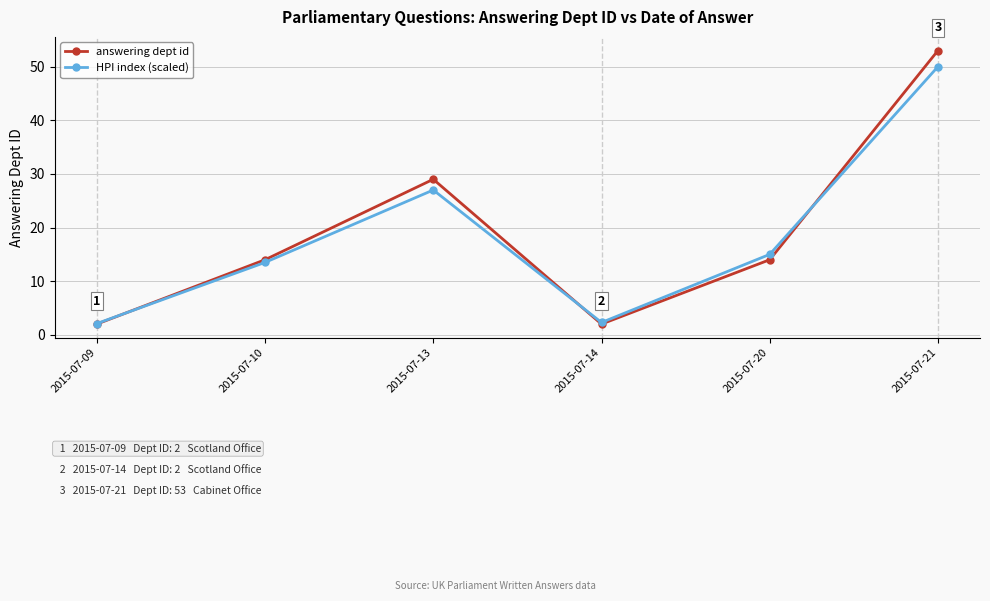

What is the difference between the HPI index (scaled) values at 2015-07-14 and 2015-07-21?

47.7